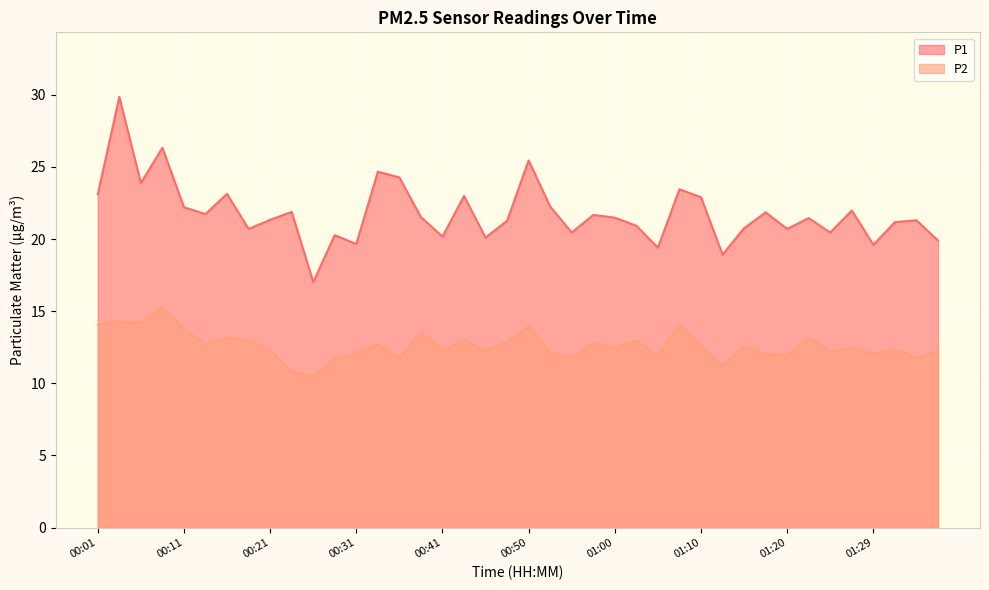

How many interior local valleys does the P2 series have?

14